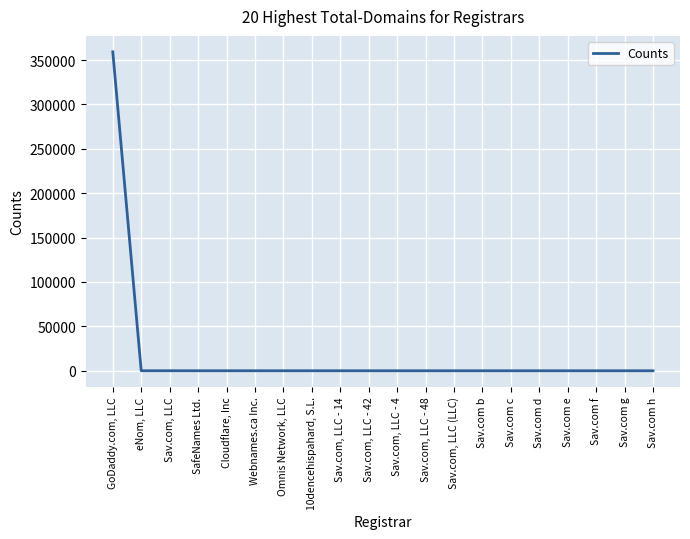

What is the difference between the maximum and minimum values?

359194